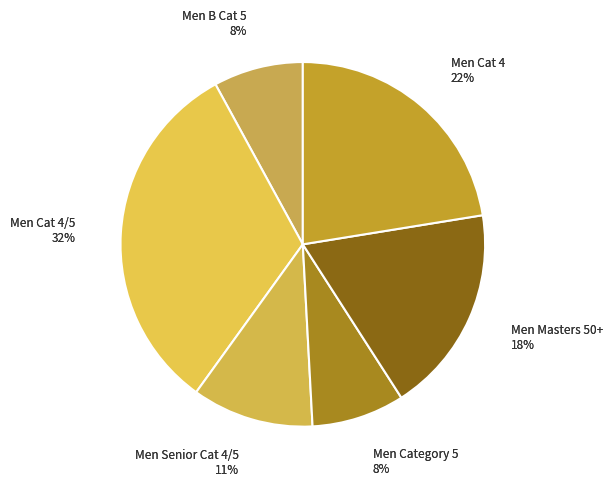

What is the ratio of the value at Men B Cat 5 to the value at Men Cat 4/5?

0.2